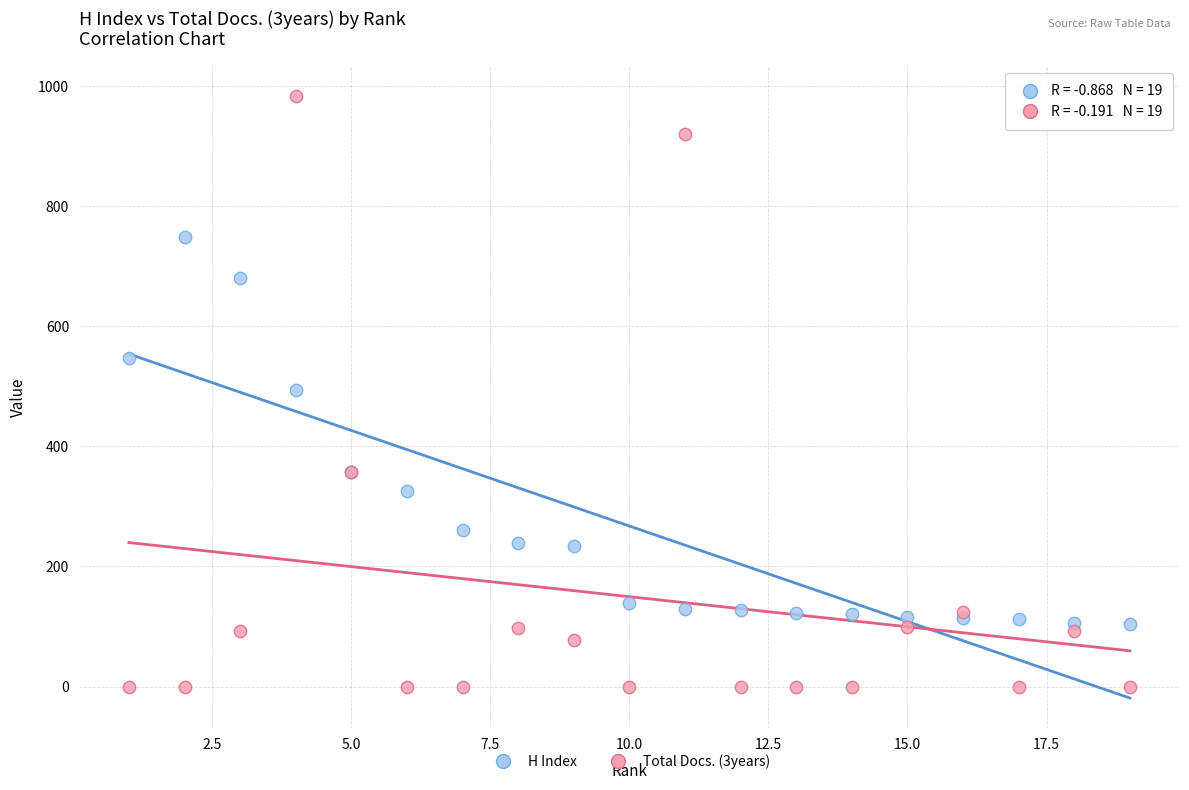

What are all the series names shown in the legend?

H Index, Total Docs. (3years)